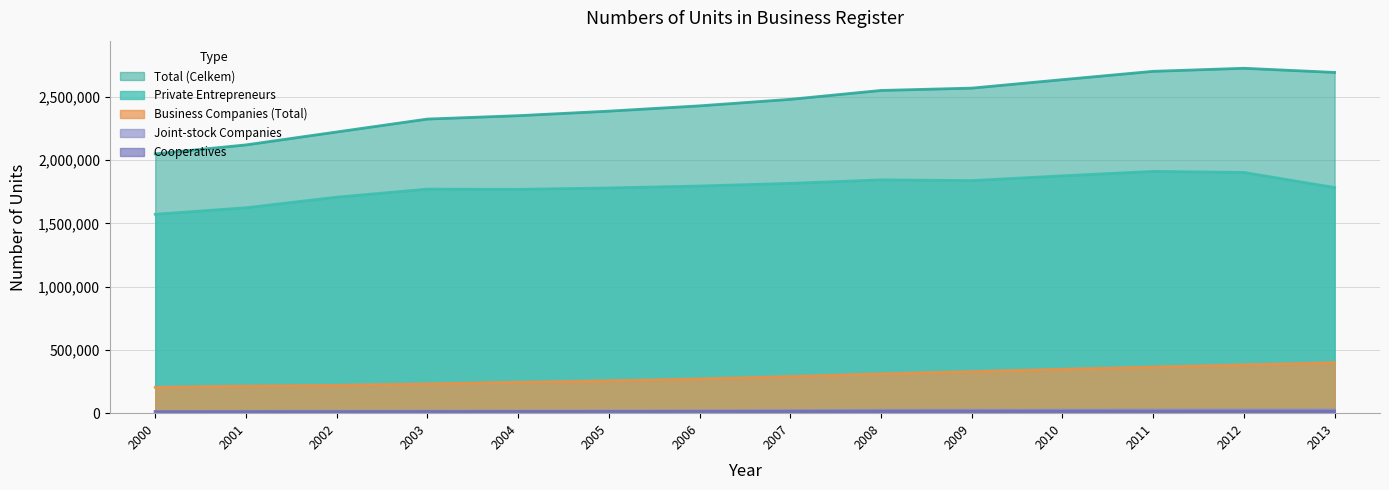

What is the difference between the maximum and second lowest values in the Business Companies (Total) series?

184934